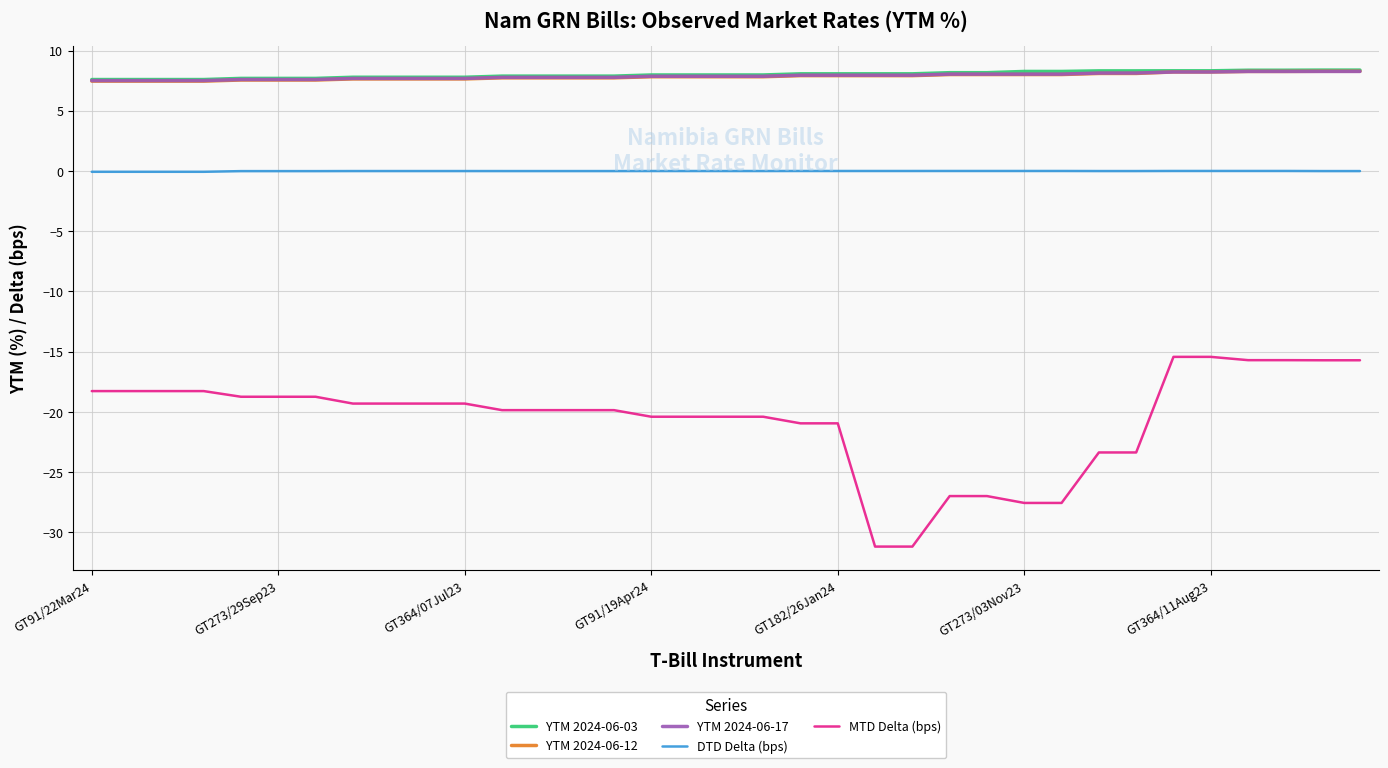

True or false: YTM 2024-06-17 and MTD Delta (bps) cross at least once.

False